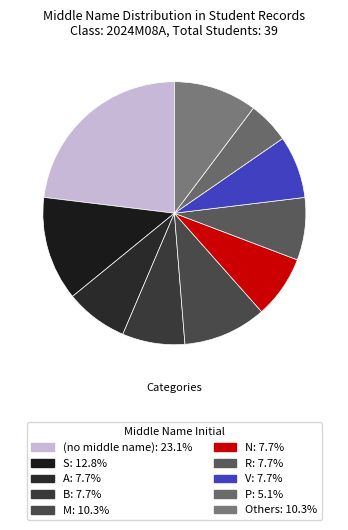

How many slices are in this pie chart?

10